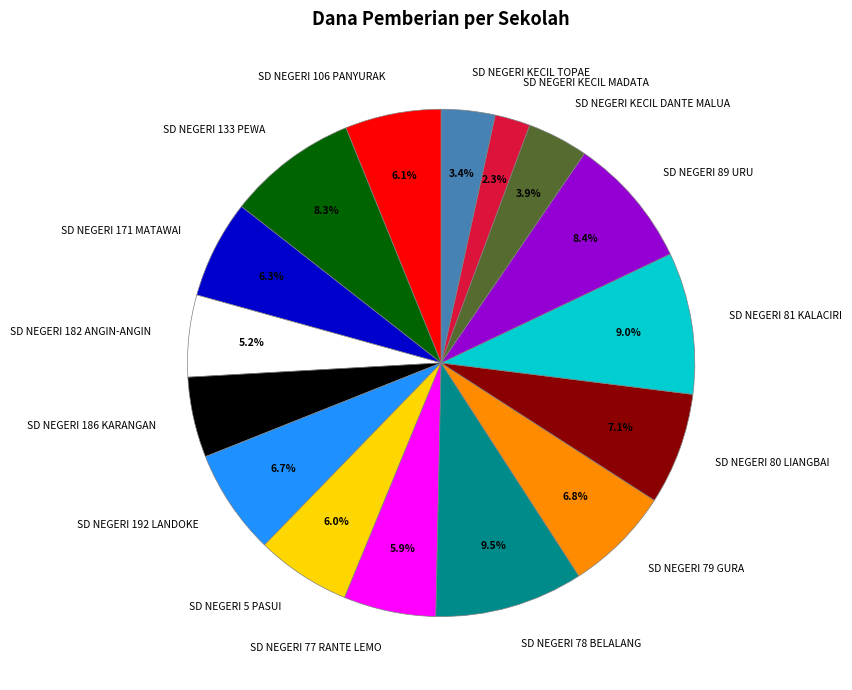

To the nearest percent, what is the combined percentage of SD NEGERI 133 PEWA and SD NEGERI 106 PANYURAK?

14%